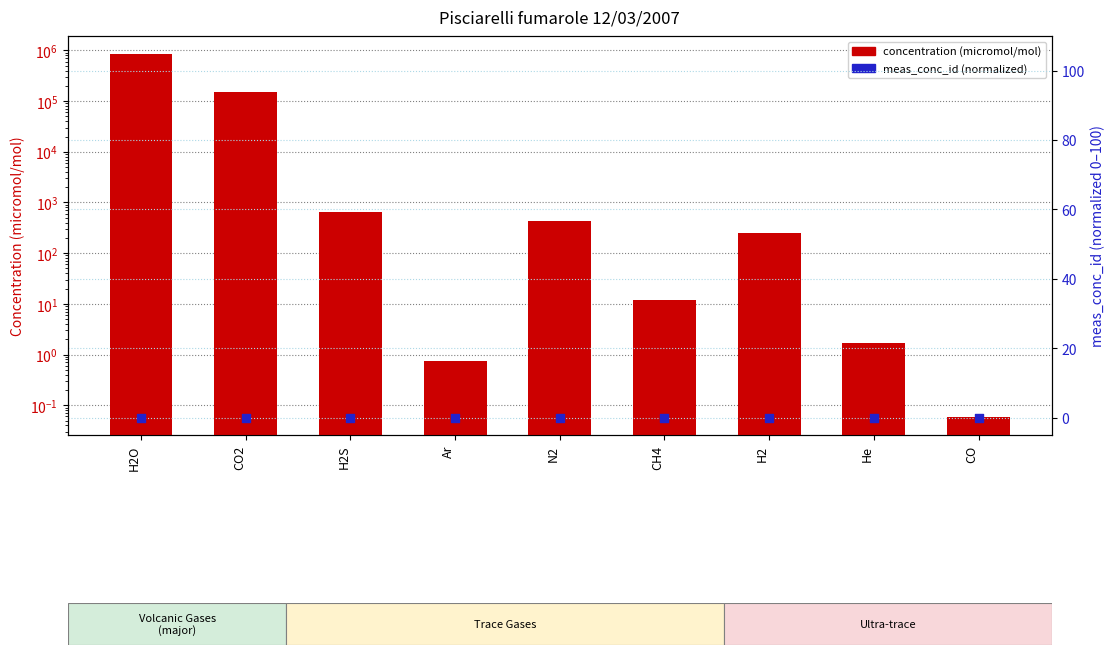

Which series has the largest total across all categories?

concentration (micromol/mol)